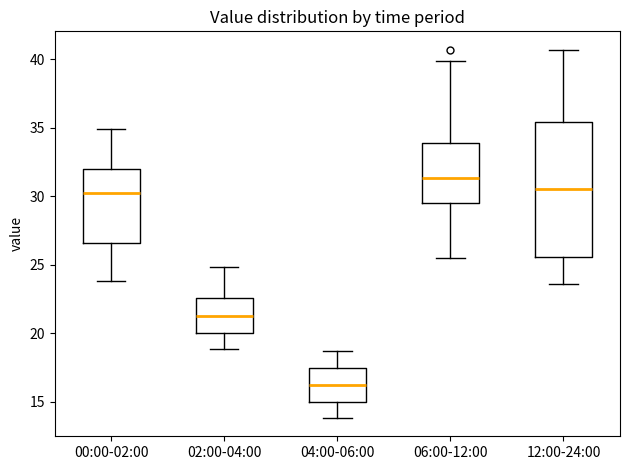

Where is the lower edge of the box for 02:00-04:00 on the y-axis? The values are not printed on the chart, so give them approximately, as read against the axis.

20.0